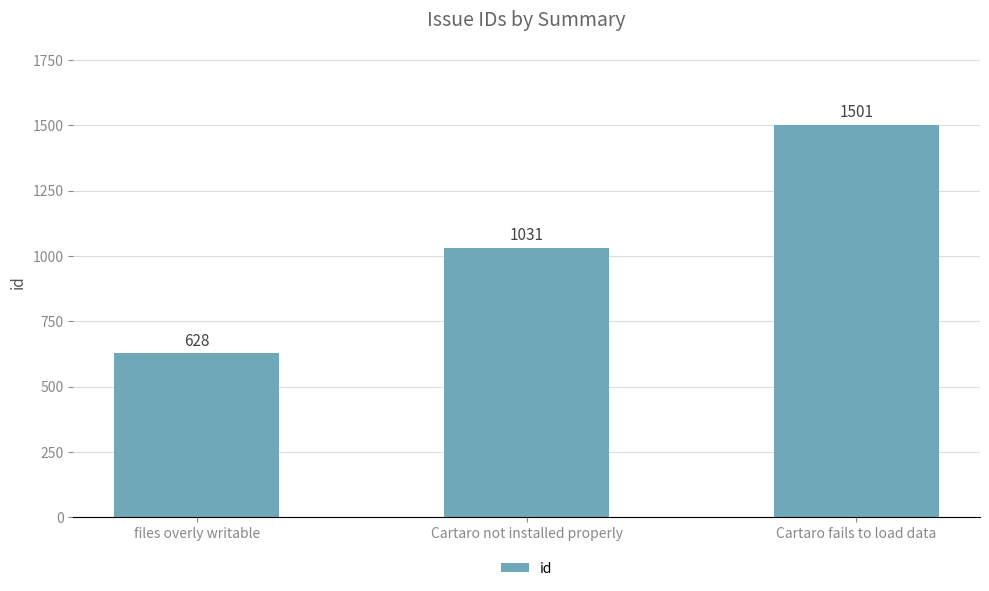

At which label is the value closest to 1064?

Cartaro not installed properly